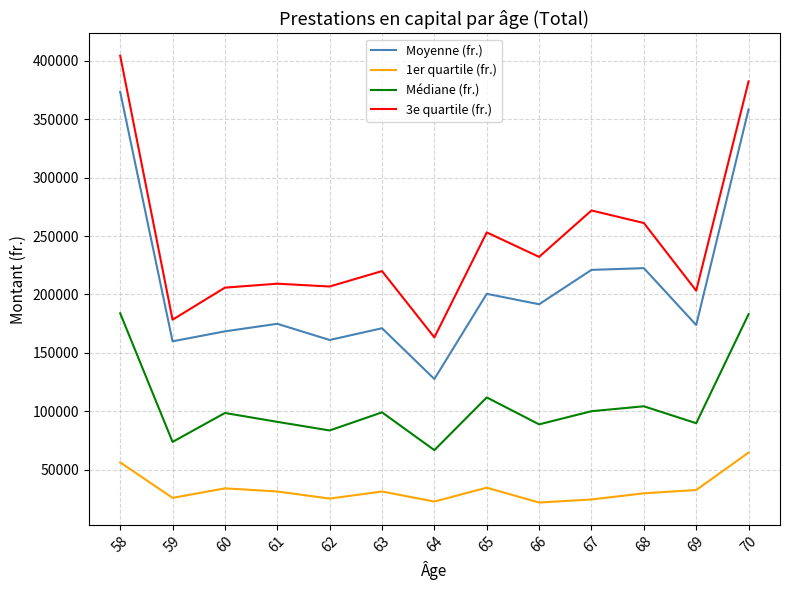

Rank the series at 59 from highest to lowest value.

3e quartile (fr.), Moyenne (fr.), Médiane (fr.), 1er quartile (fr.)